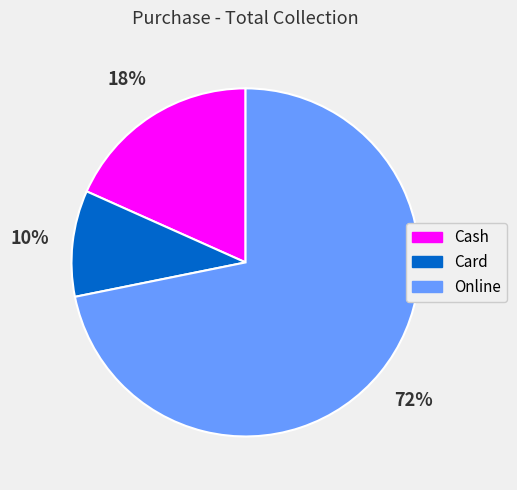

What percentage is the Cash slice, to the nearest percent?

18%